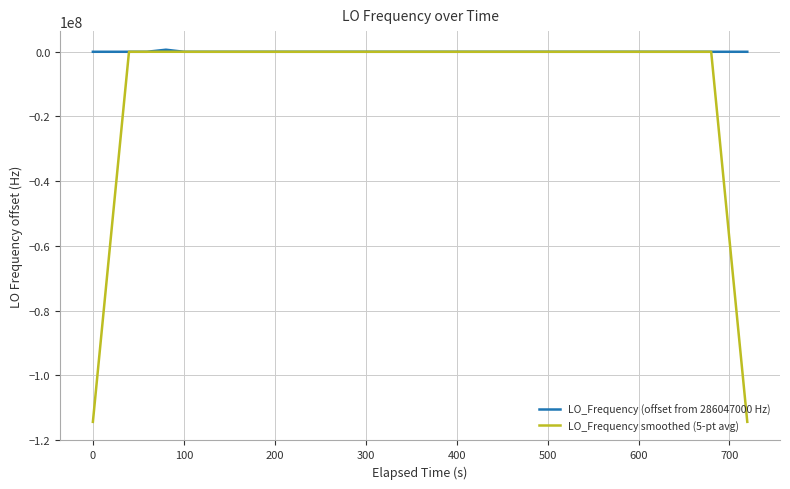

Which series has the largest range (max minus min)?

LO_Frequency smoothed (5-pt avg)